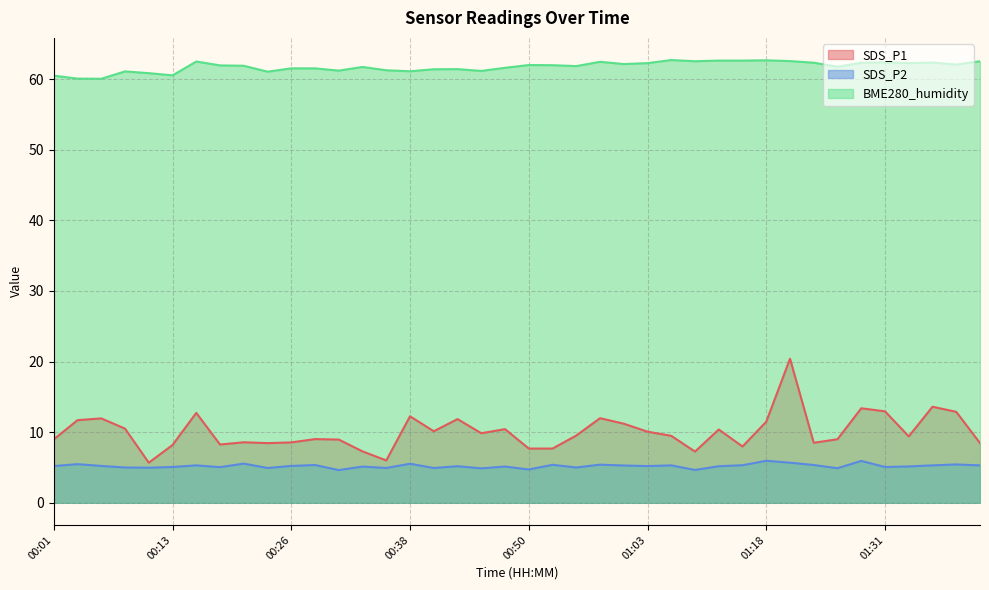

Which category has the lowest value in the BME280_humidity series?

00:06